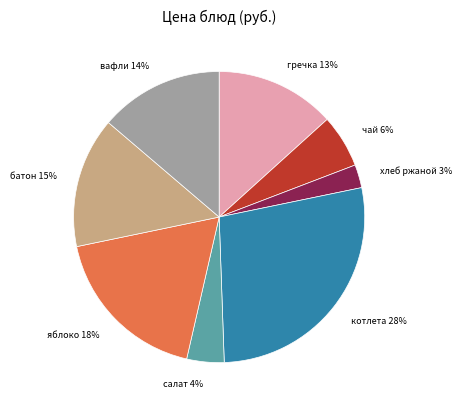

Count the number of slices in the pie.

8